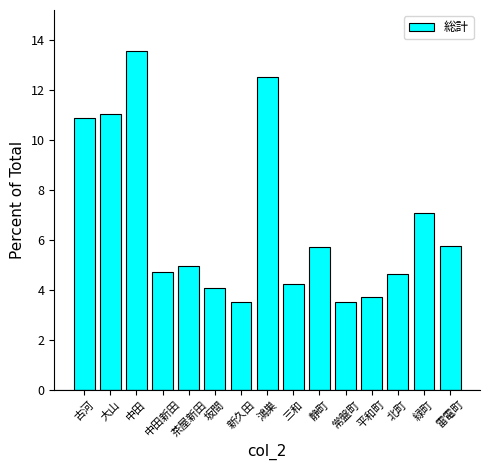

What value does the data have at 鴻巣?

12.5